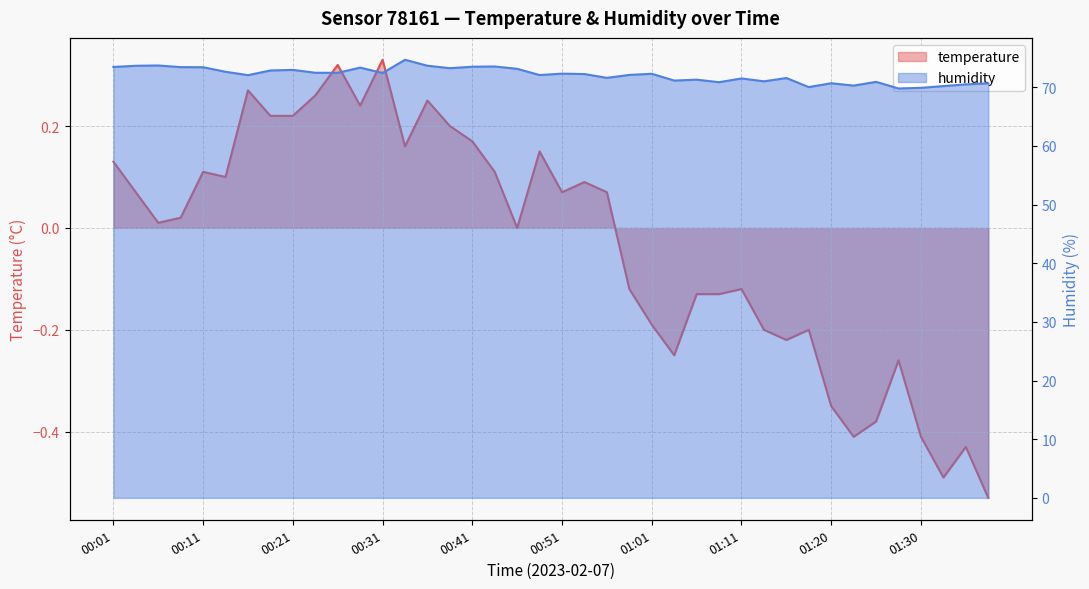

True or false: humidity and temperature intersect in this chart.

False